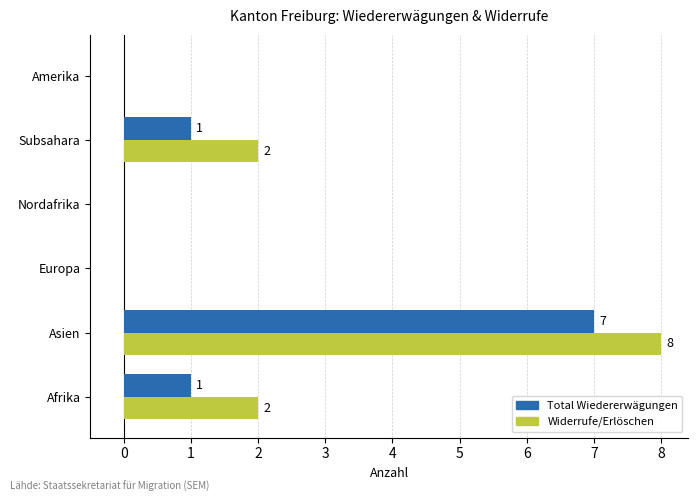

The Total Wiedererwägungen series shows 2 at Afrika. True or false?

False